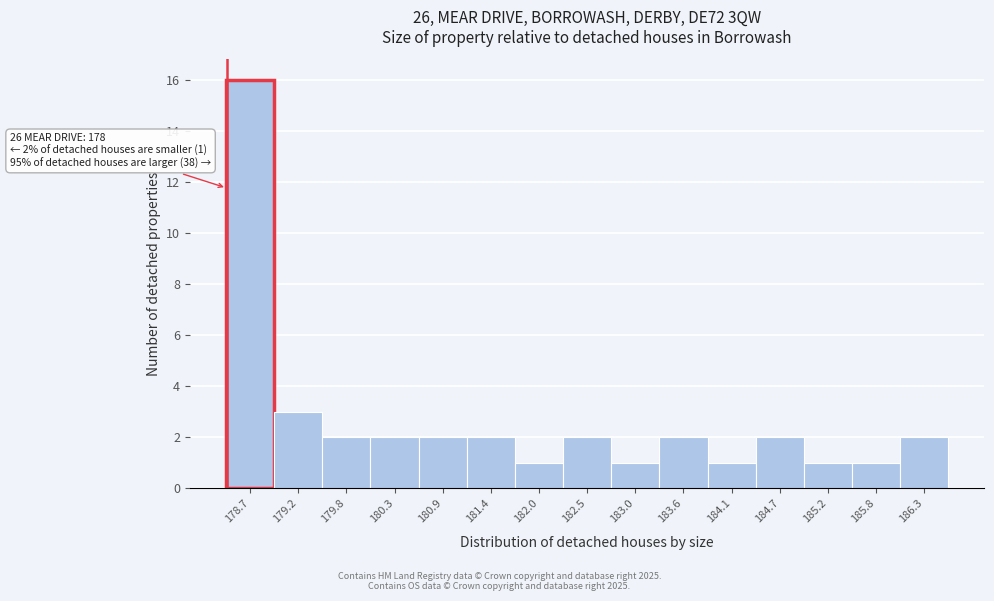

Which range on the x-axis has the tallest bar?

178.4 to 179.0